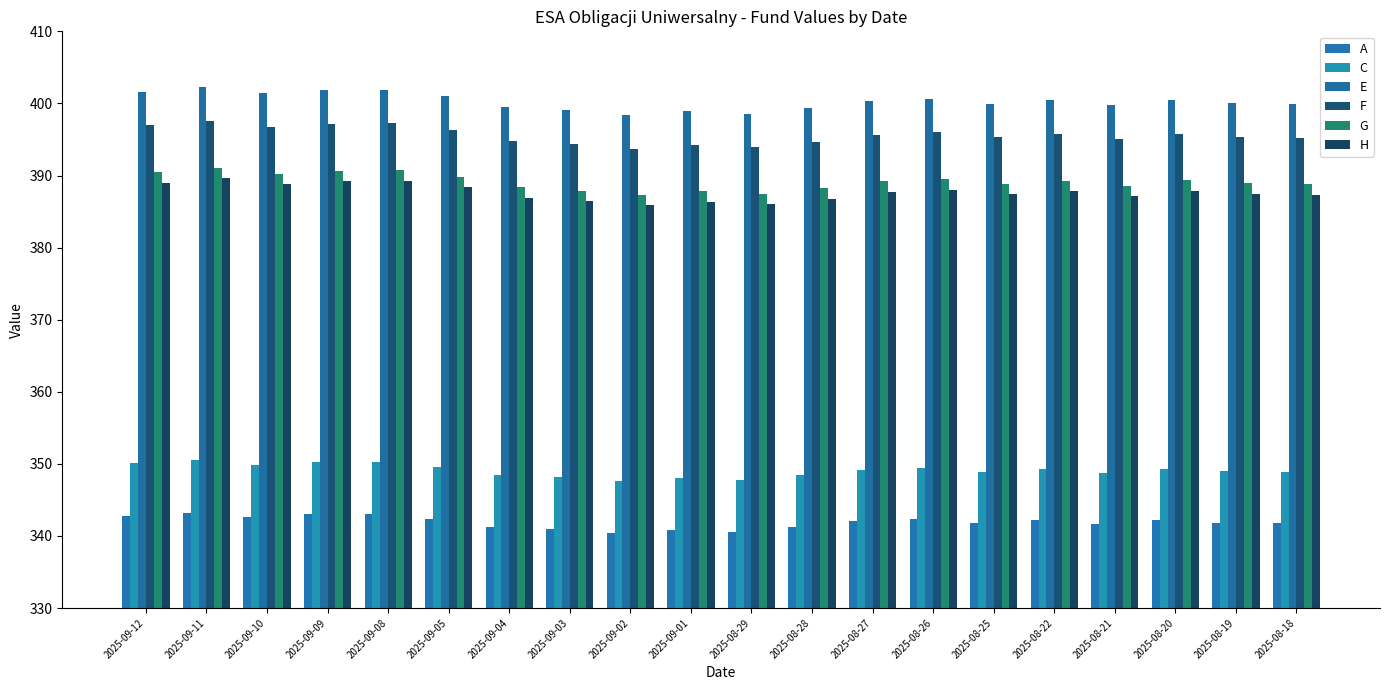

What is the difference between the maximum and minimum values in the C series?

2.9